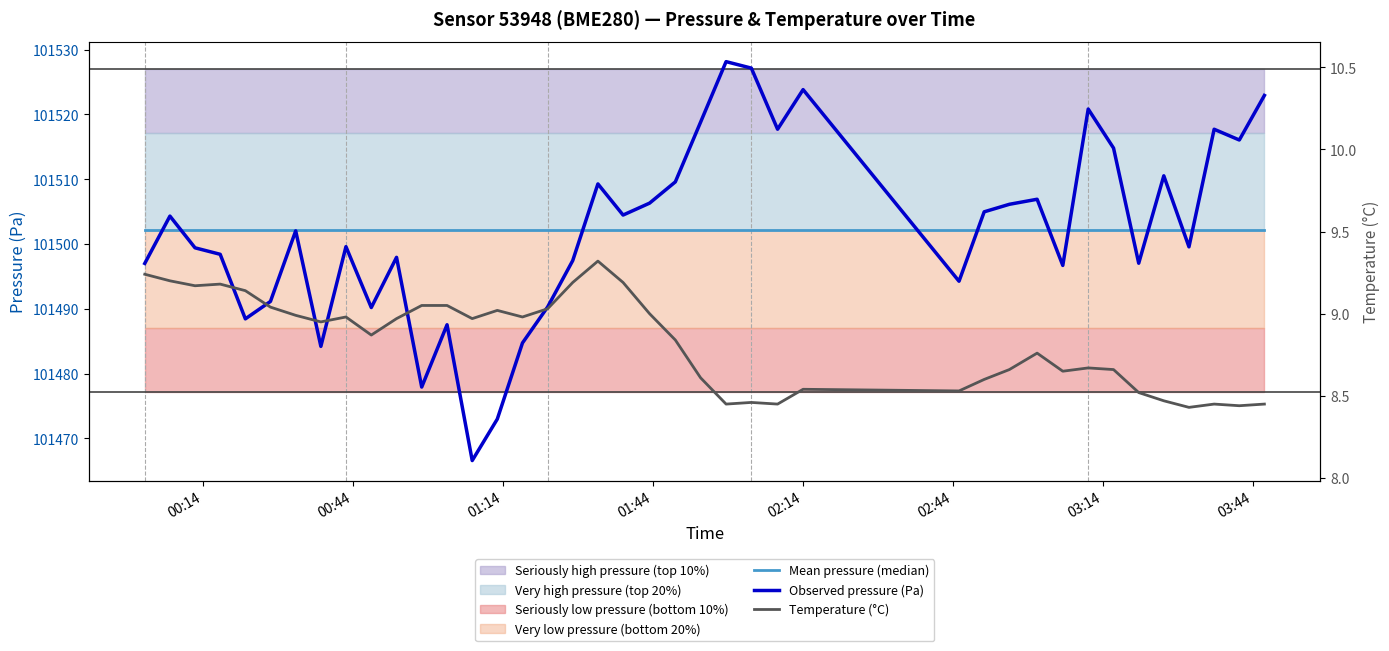

Is it true that Temperature (°C) equals 12.3 at 31?

False